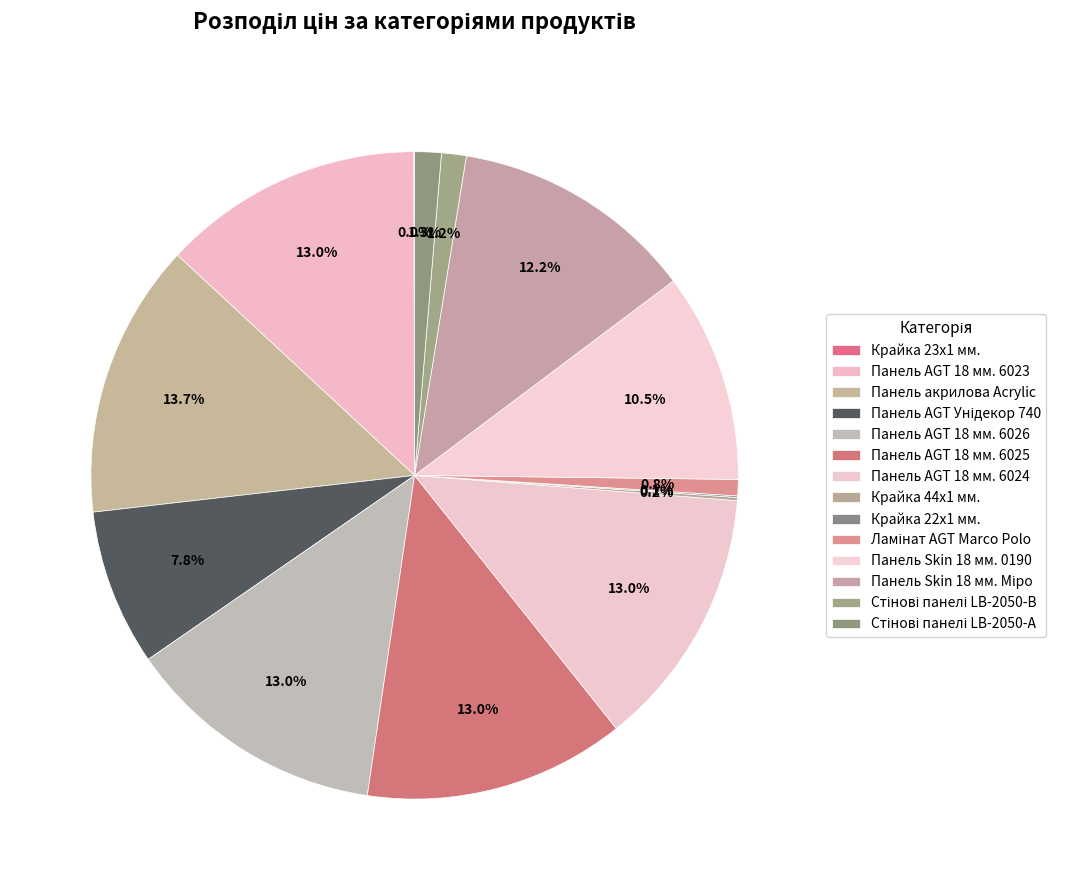

Which has a higher value, Крайка 23x1 мм. or Панель акрилова Acrylic?

Панель акрилова Acrylic